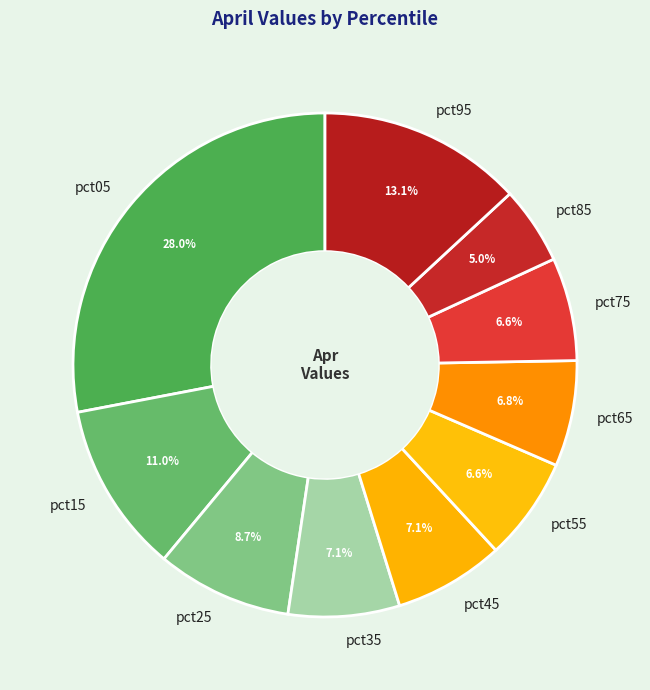

To the nearest percent, what is the difference between the largest and smallest slice percentages?

23%